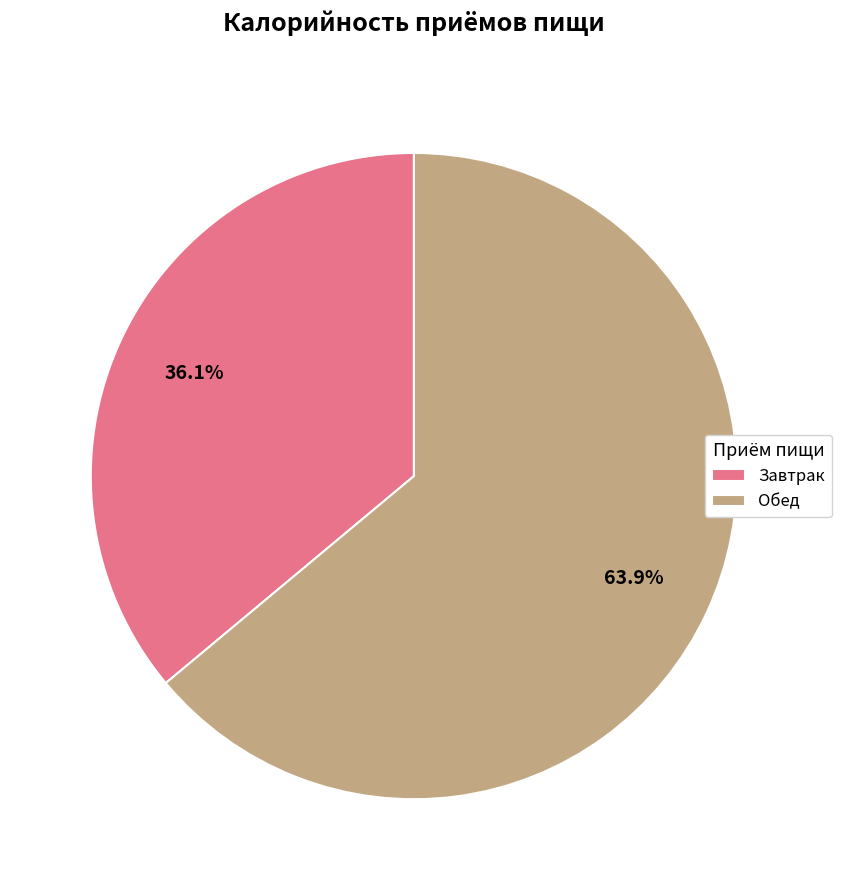

What percentage do Обед and Завтрак together represent?

100.0%